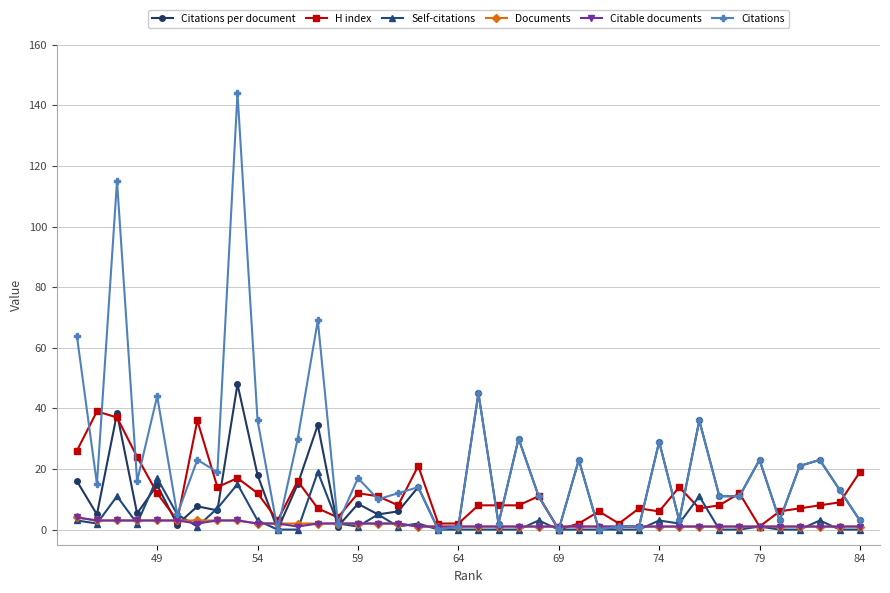

Is it true that Citations per document equals 0.0 at 69?

True